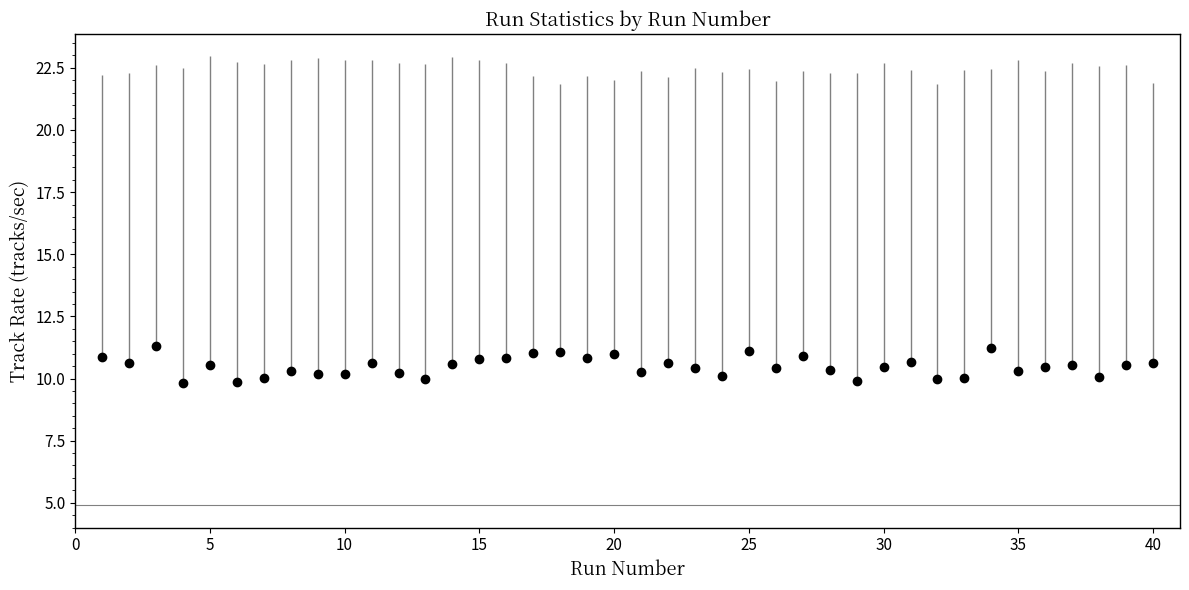

What is the range of Y values (max minus min)?

1.5